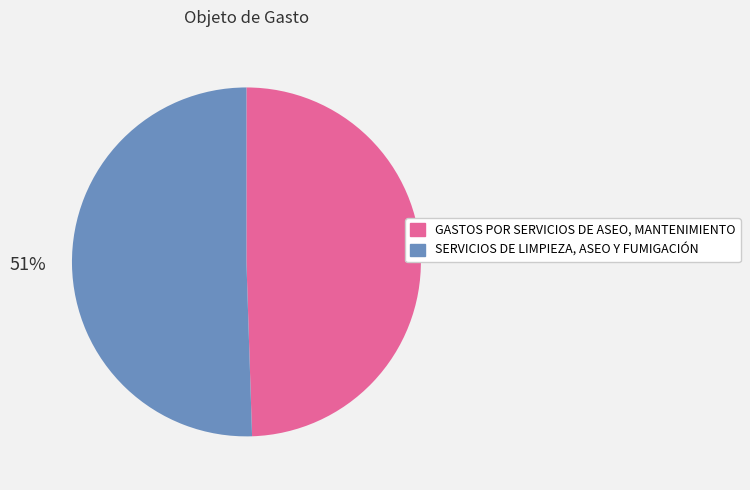

Which category has the biggest portion of the pie?

SERVICIOS DE LIMPIEZA, ASEO Y FUMIGACIÓN